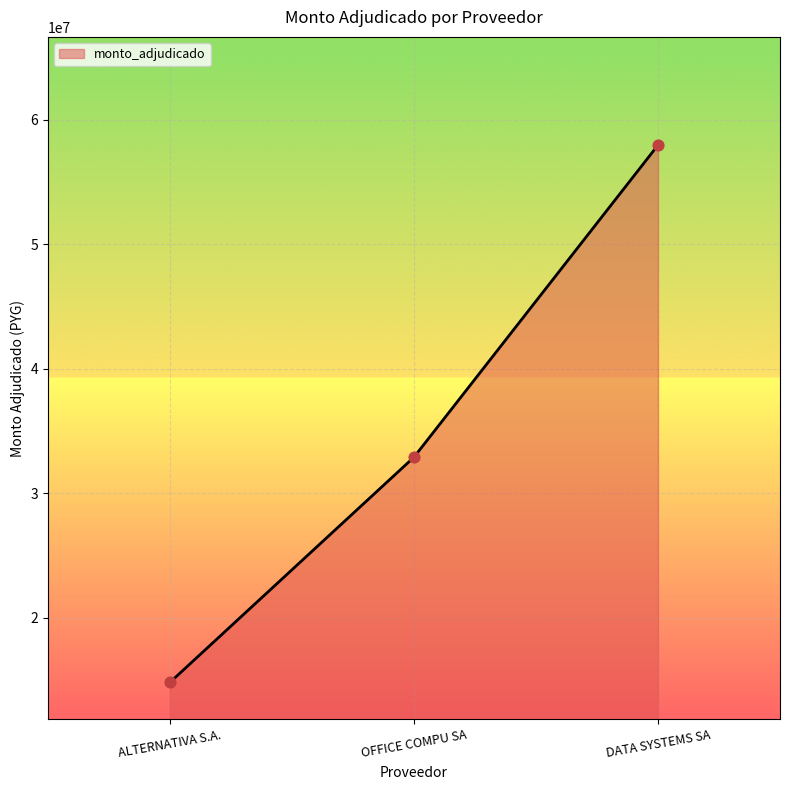

What is the ratio of the value at OFFICE COMPU SA to the value at DATA SYSTEMS SA?

0.6